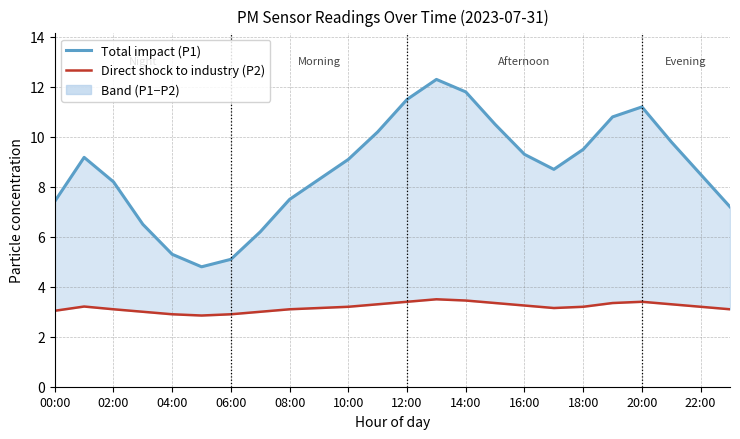

What is the average value of the Direct shock to industry (P2) series?

3.2